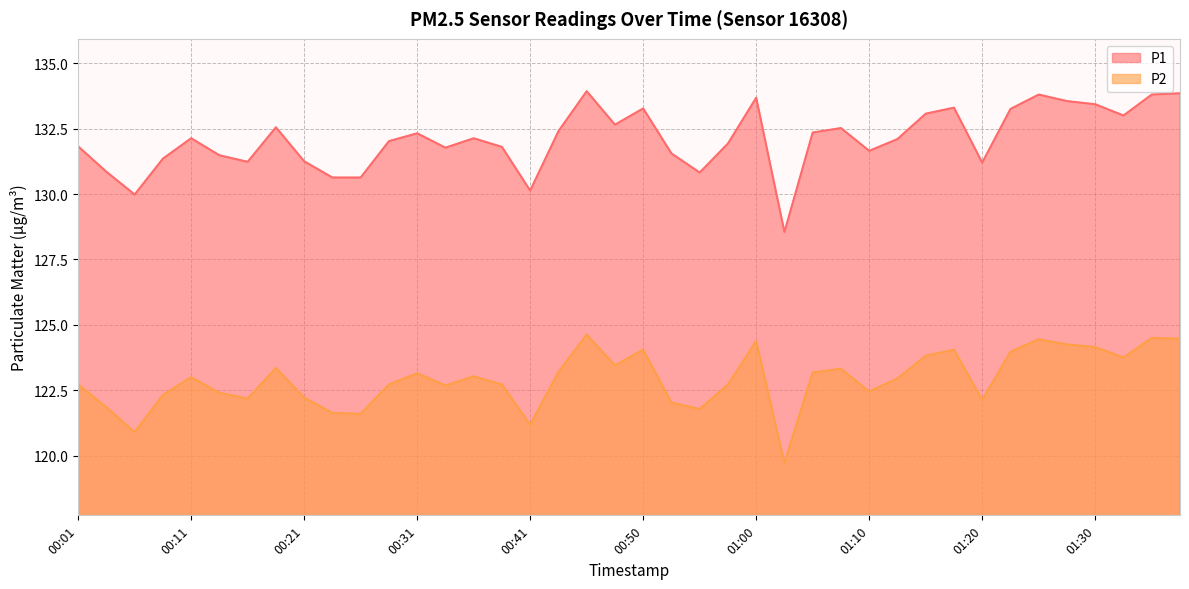

What is the difference between the second highest and minimum values in the P1 series?

5.3